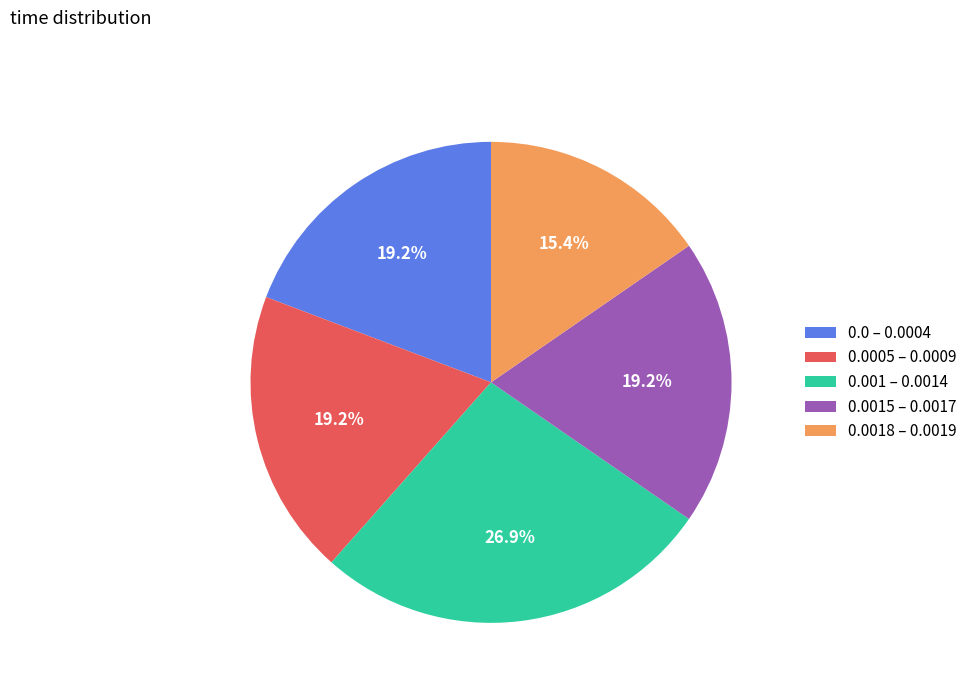

Does any single category account for the majority?

No